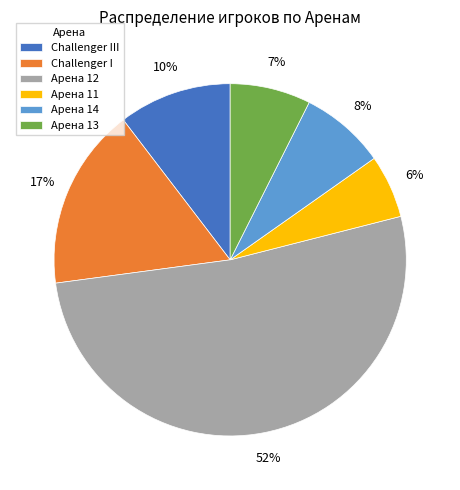

Is there any slice that represents more than half of the pie?

Yes